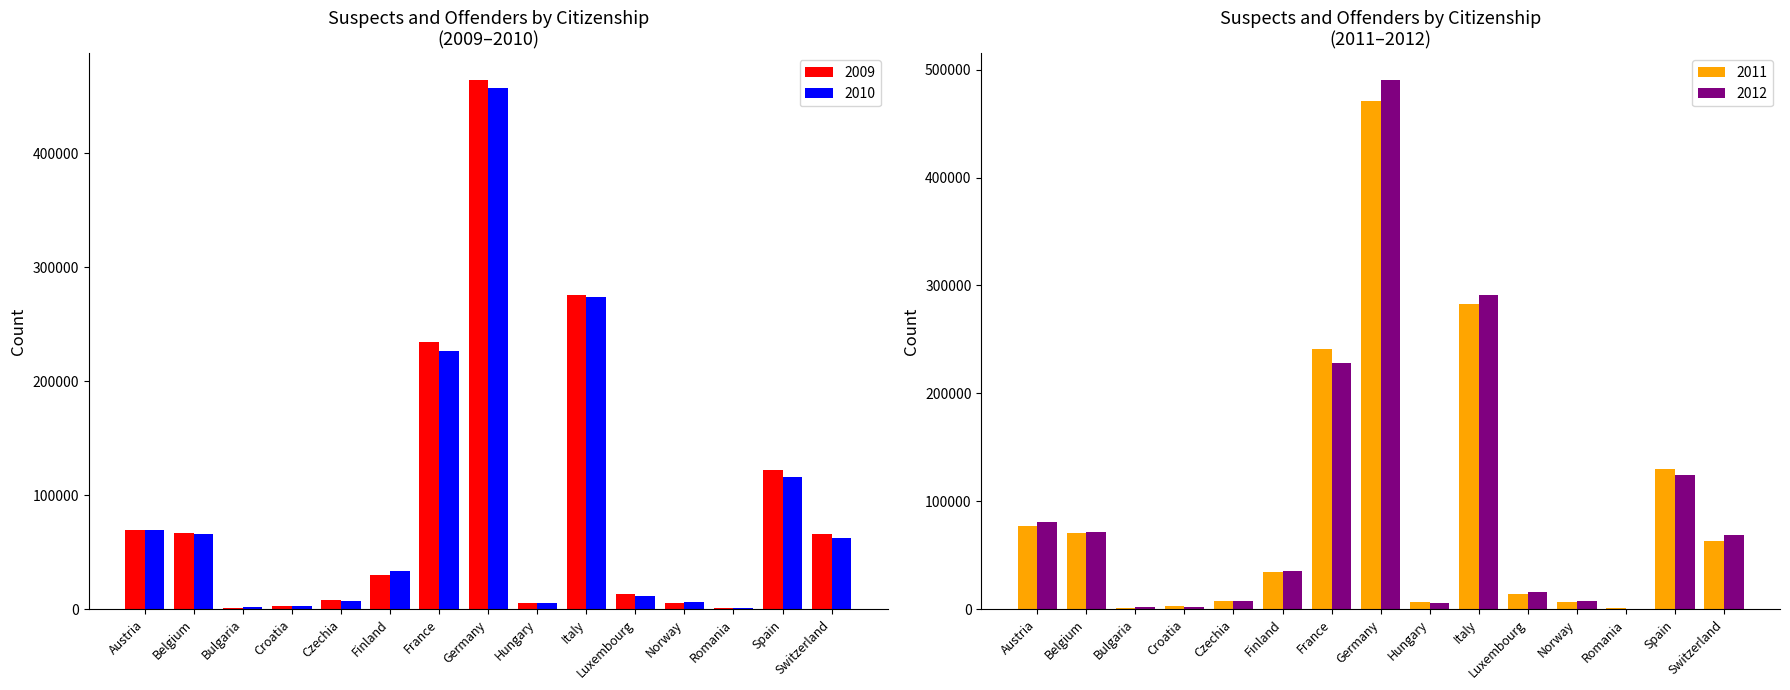

Is it true that 2010 equals 57954 at Finland?

False